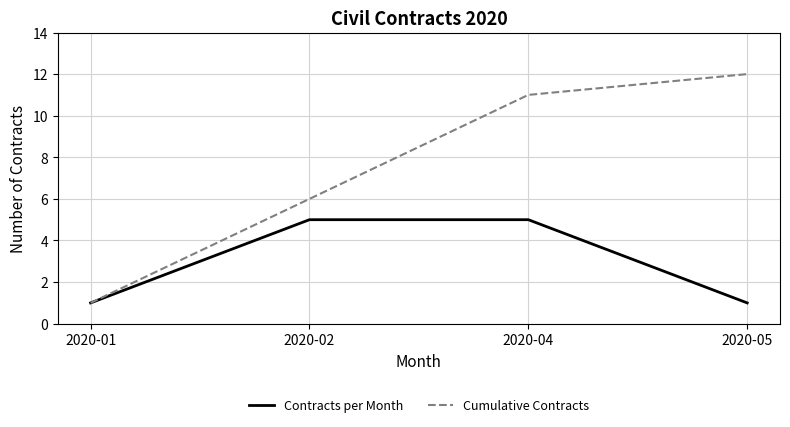

Reading left to right, transcribe all the data shown in this chart.

Contracts per Month: 1	5	5	1
Cumulative Contracts: 1	6	11	12